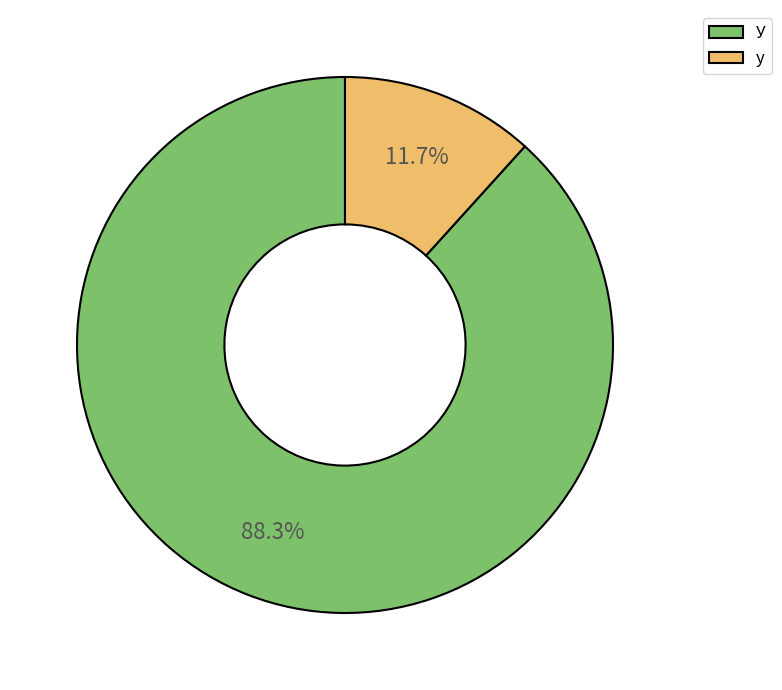

Rank the categories by value from highest to lowest.

У, у